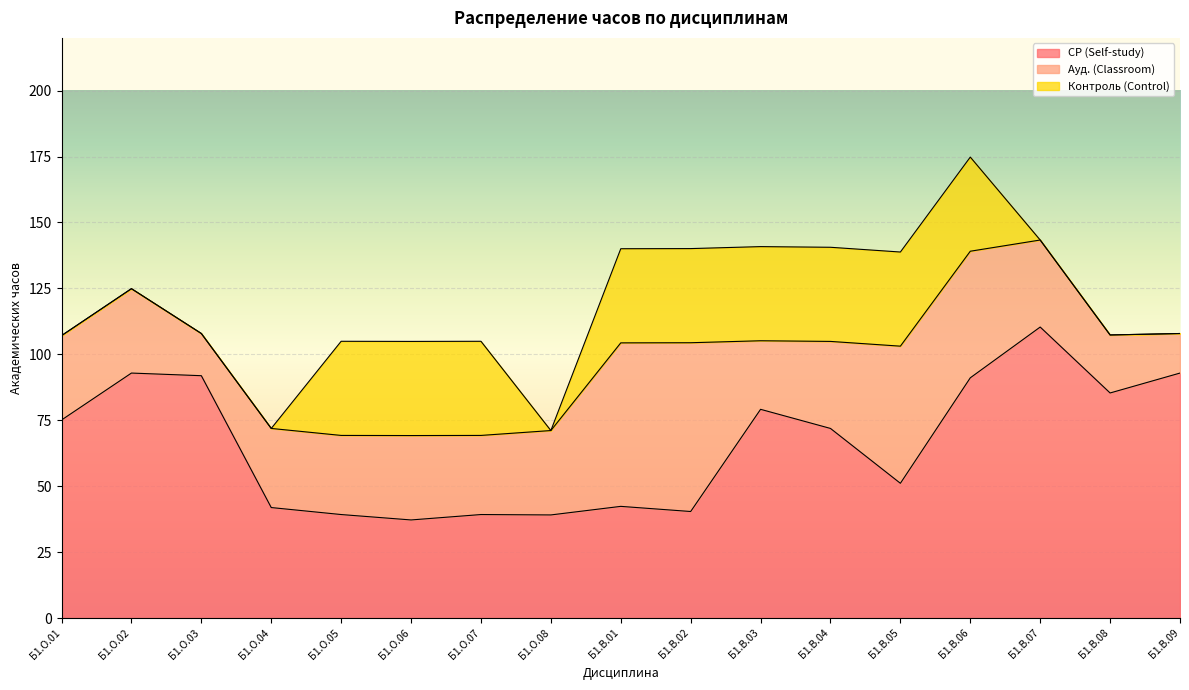

Reading left to right, list all the values displayed in this chart.

СР (Self-study): Б1.О.01=75.1	Б1.О.02=92.9	Б1.О.03=91.9	Б1.О.04=41.9	Б1.О.05=39.2	Б1.О.06=37.2	Б1.О.07=39.2	Б1.О.08=39.1	Б1.В.01=42.4	Б1.В.02=40.4	Б1.В.03=79.2	Б1.В.04=71.9	Б1.В.05=51.1	Б1.В.06=91.1	Б1.В.07=110.3	Б1.В.08=85.3	Б1.В.09=92.9
Ауд. (Classroom): Б1.О.01=32.0	Б1.О.02=32.0	Б1.О.03=16.0	Б1.О.04=30.0	Б1.О.05=30.0	Б1.О.06=32.0	Б1.О.07=30.0	Б1.О.08=32.0	Б1.В.01=62.0	Б1.В.02=64.0	Б1.В.03=26.0	Б1.В.04=33.0	Б1.В.05=52.0	Б1.В.06=48.0	Б1.В.07=33.0	Б1.В.08=22.0	Б1.В.09=15.0
Контроль (Control): Б1.О.01=0.0	Б1.О.02=0.0	Б1.О.03=0.0	Б1.О.04=0.0	Б1.О.05=35.7	Б1.О.06=35.7	Б1.О.07=35.7	Б1.О.08=0.0	Б1.В.01=35.7	Б1.В.02=35.7	Б1.В.03=35.7	Б1.В.04=35.7	Б1.В.05=35.7	Б1.В.06=35.7	Б1.В.07=0.0	Б1.В.08=0.0	Б1.В.09=0.0